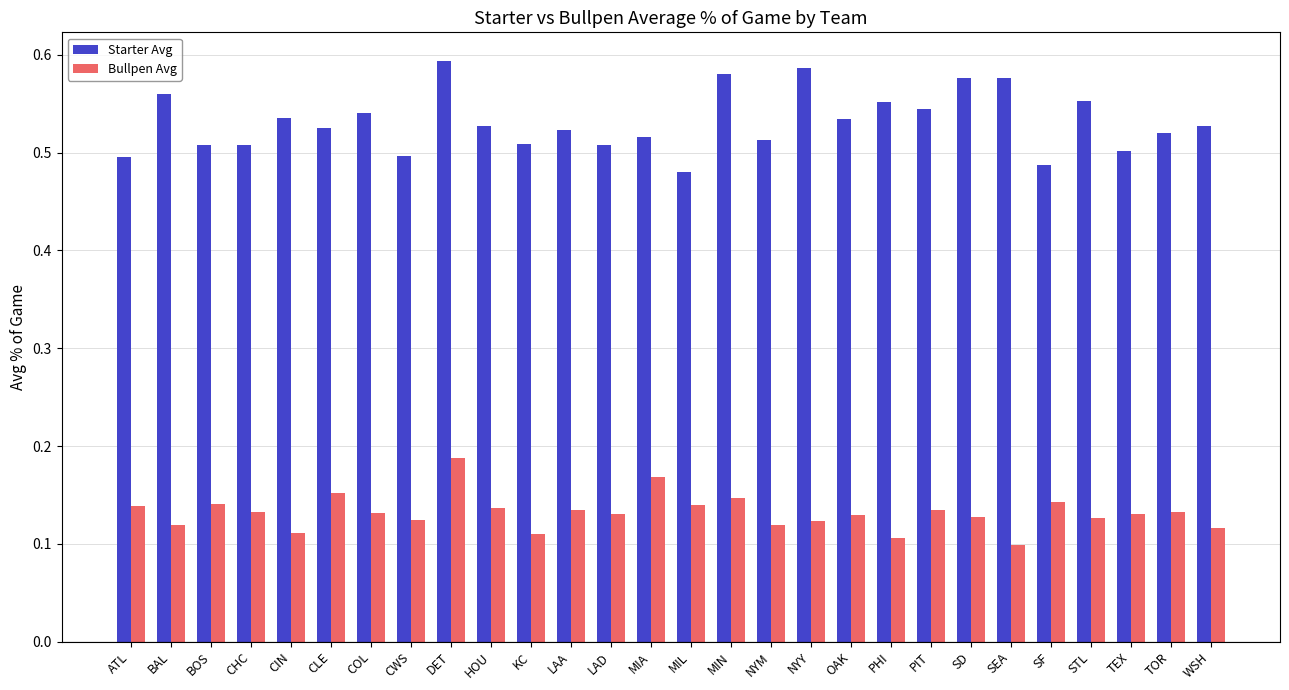

The Bullpen Avg series shows 0.2 at SD. True or false?

False